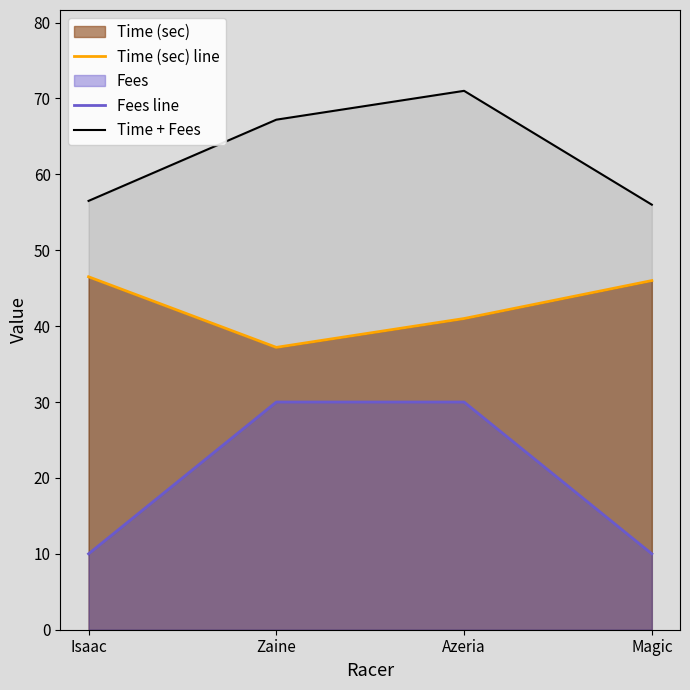

How many lines are shown in the chart?

3